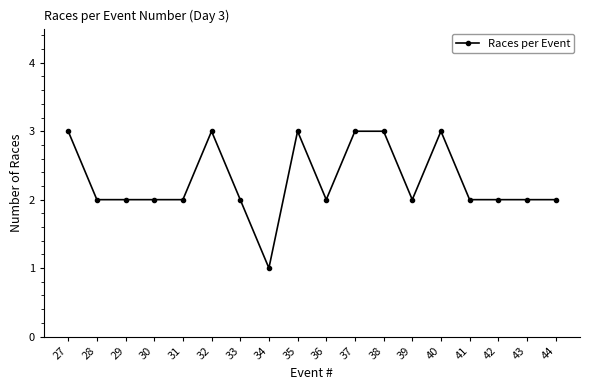

Which category has the lowest value across all series?

34